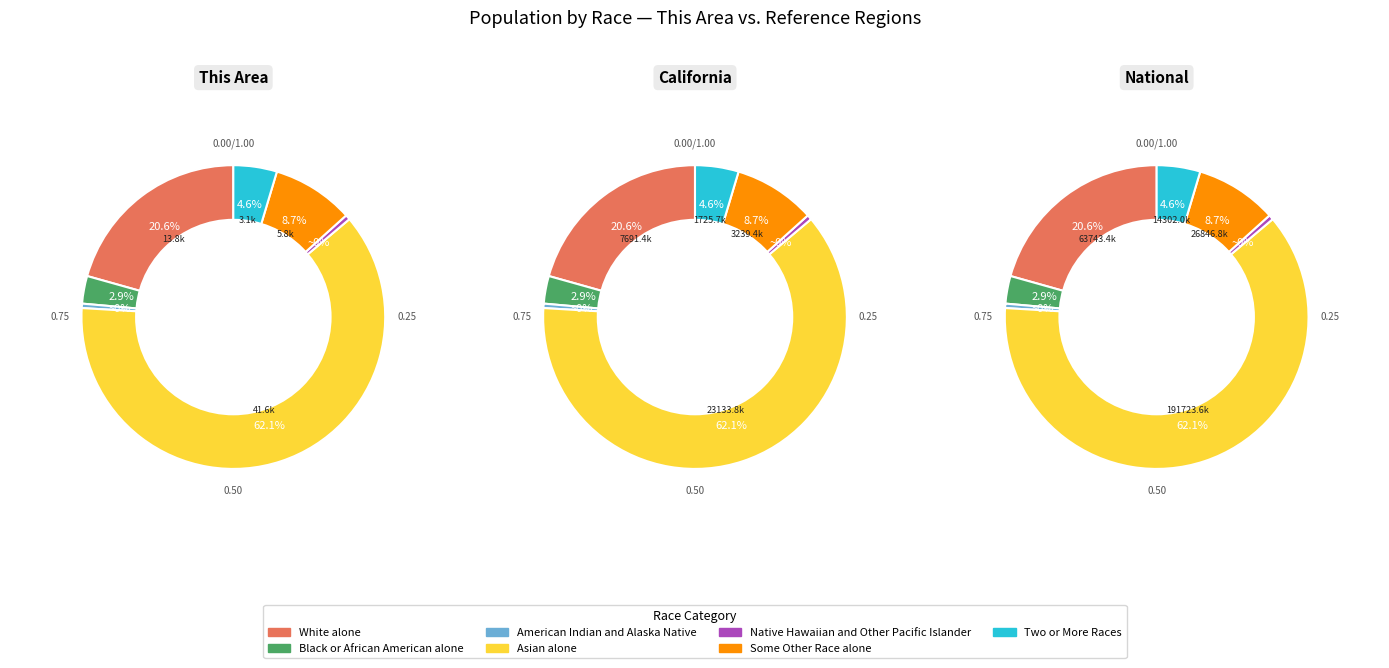

Rank the categories by value from highest to lowest.

Asian alone, White alone, Some Other Race alone, Two or More Races, Black or African American alone, Native Hawaiian and Other Pacific Islander, American Indian and Alaska Native